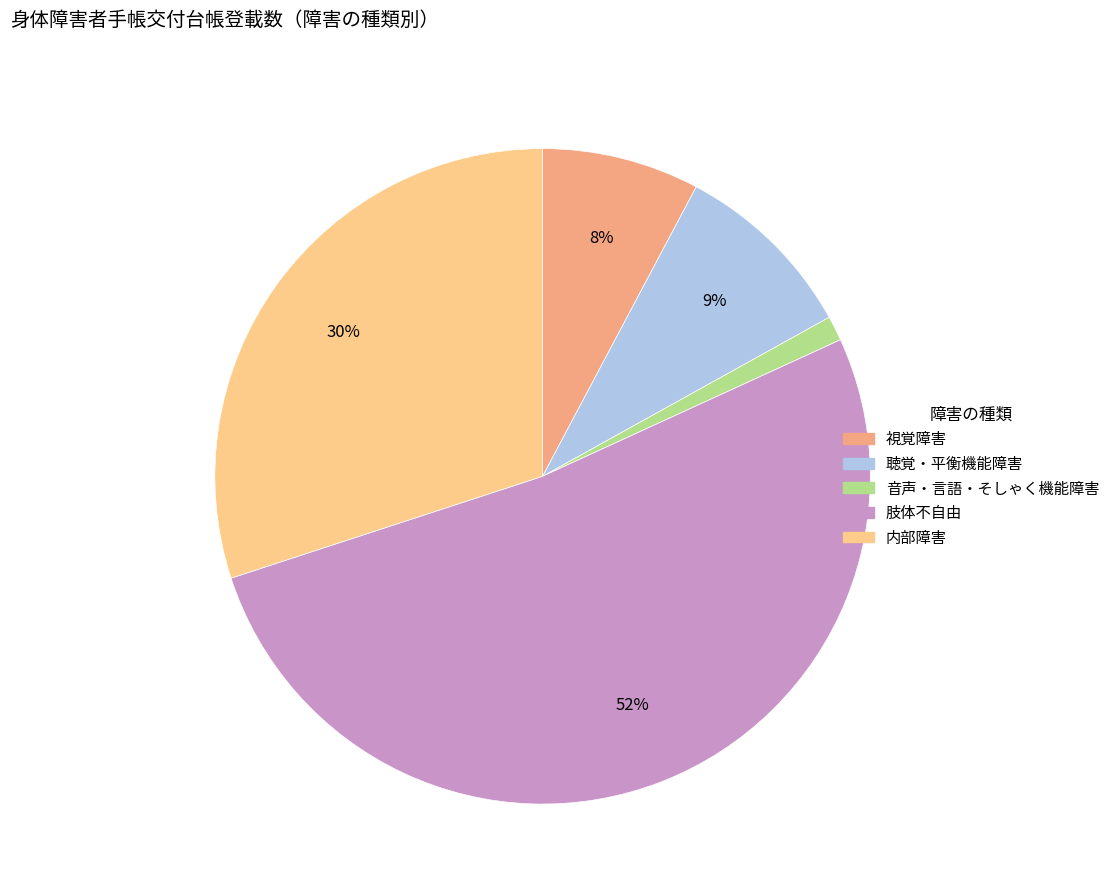

Which category has the smallest portion of the pie?

音声・言語・そしゃく機能障害